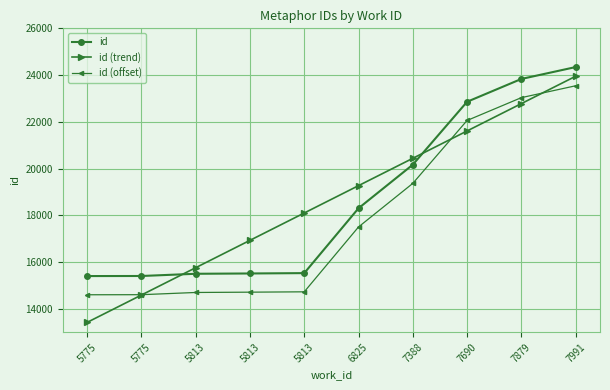

Where does the id (trend) series first go above 19269?

6825